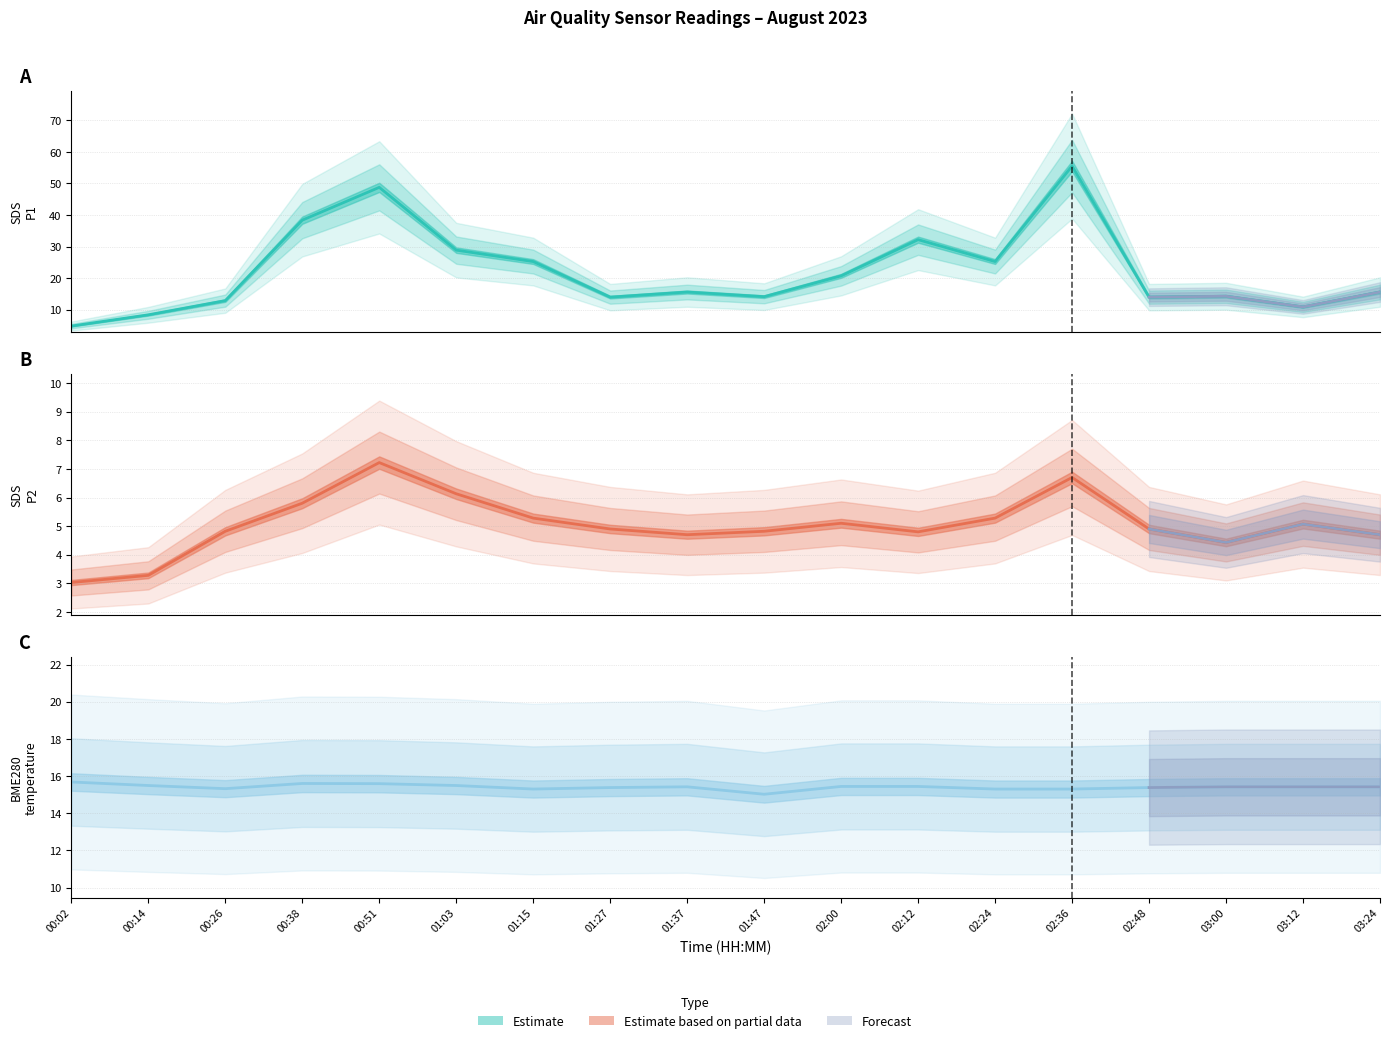

True or false: SDS_P1 and SDS_P2 intersect in this chart.

False